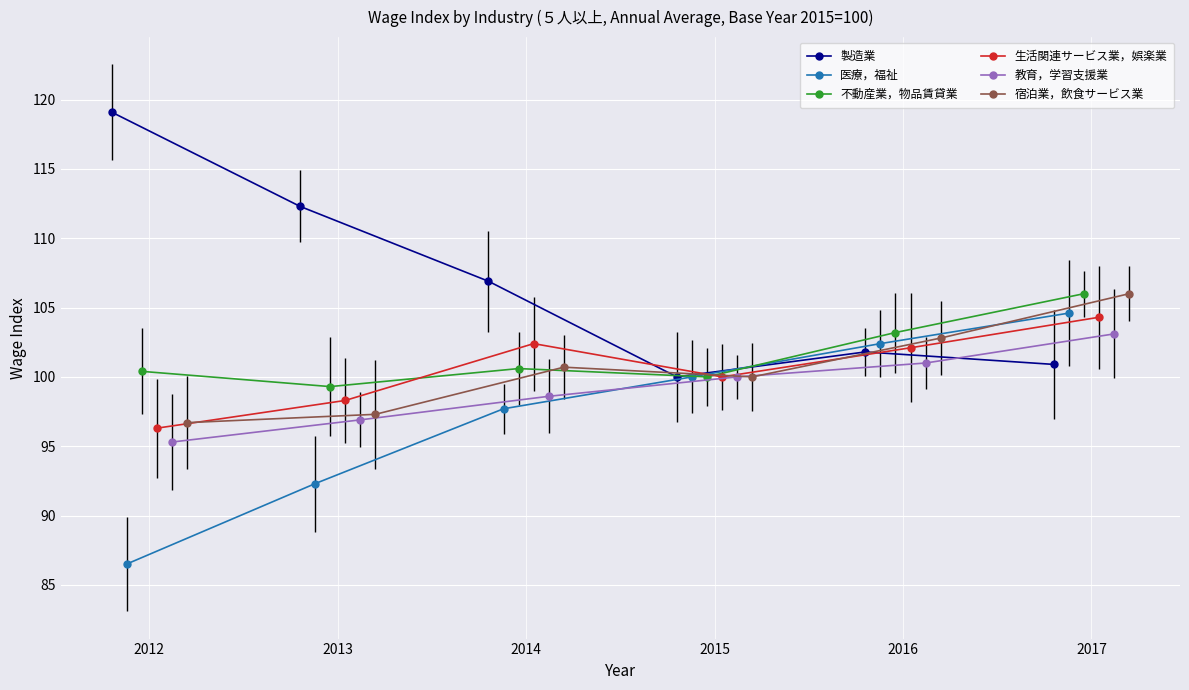

What is the maximum value for 製造業?

119.1